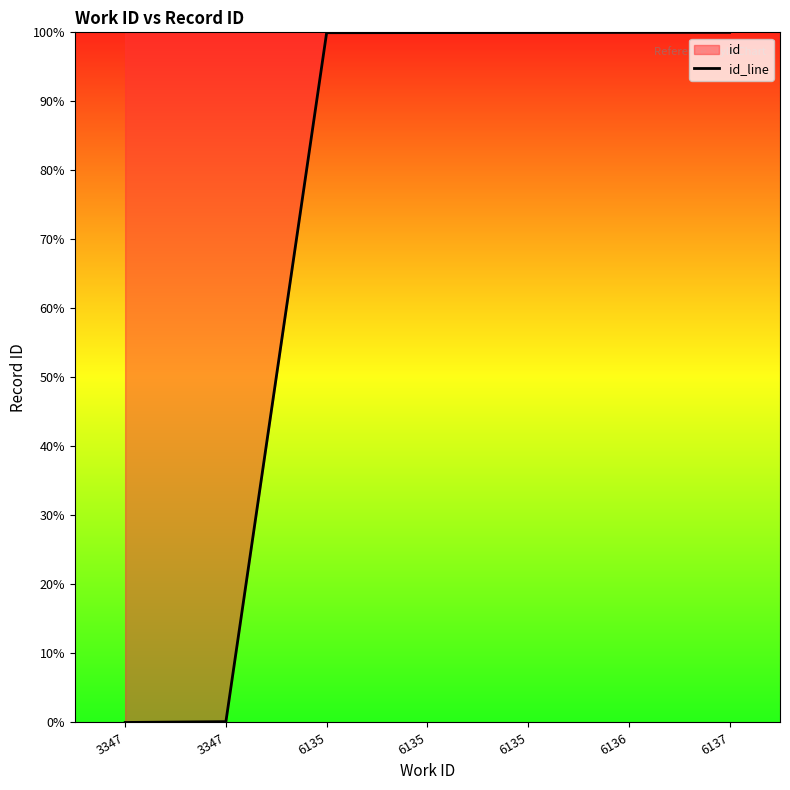

True or false: the data shows 0.0 at 3347.

False